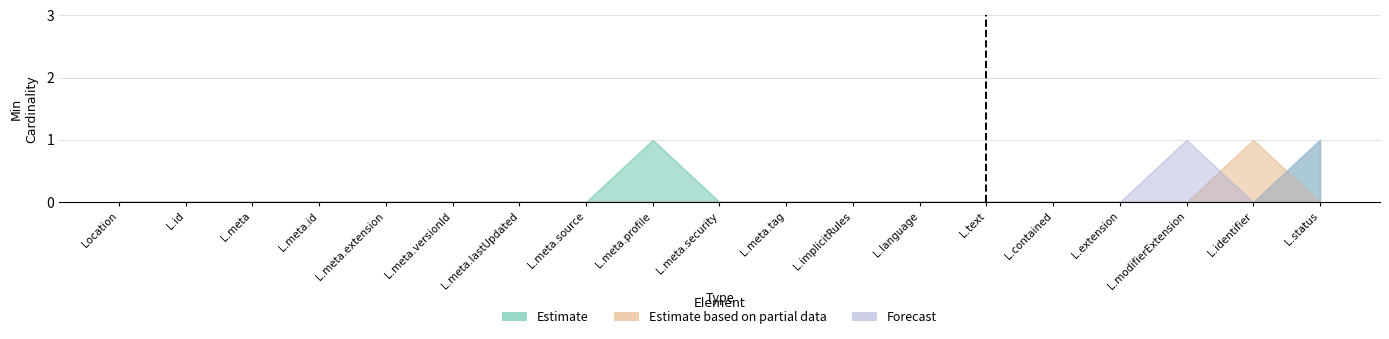

Which has a higher value, Location.meta.profile or Location.implicitRules?

Location.meta.profile